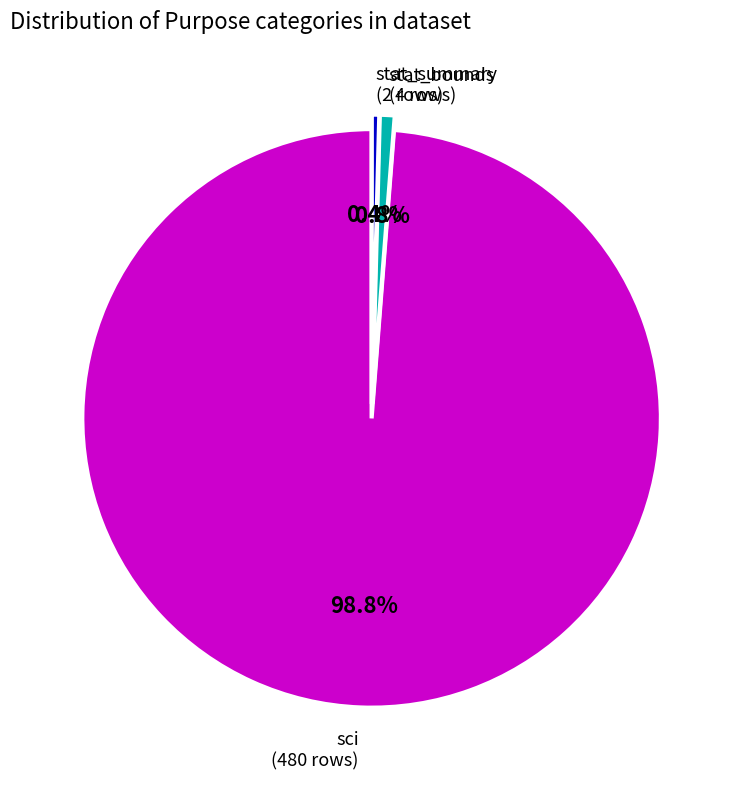

Is there a majority slice in this chart?

Yes